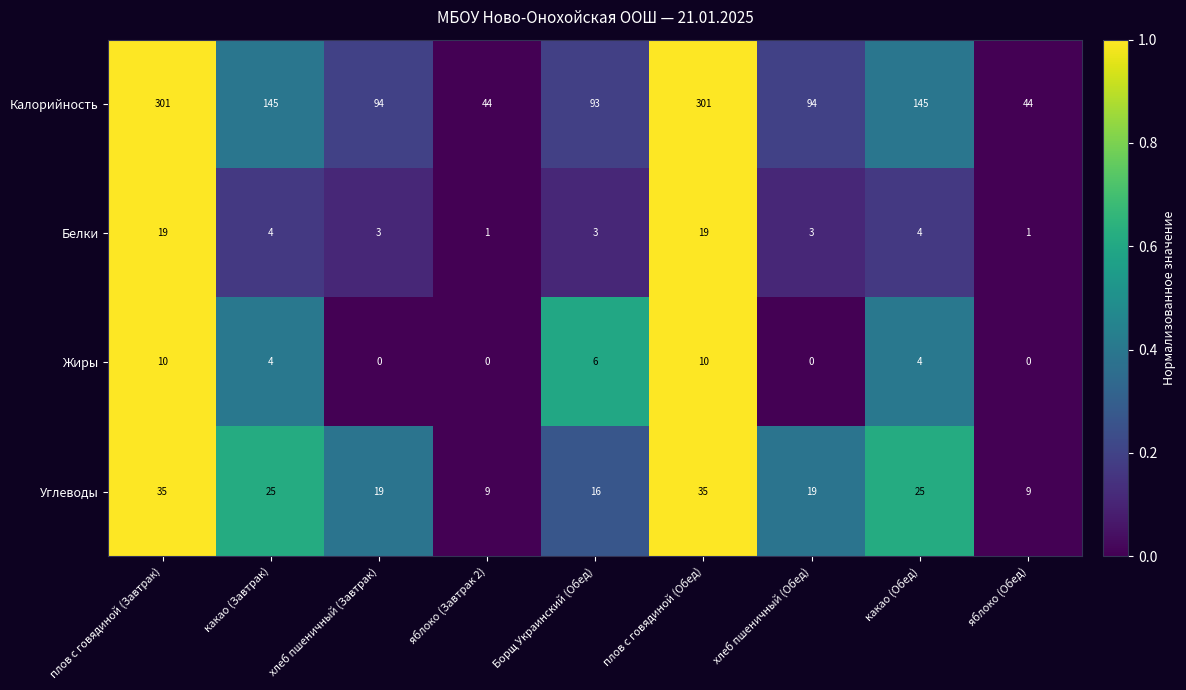

What is the spread (max minus min) of values at хлеб пшеничный (Завтрак)?

94